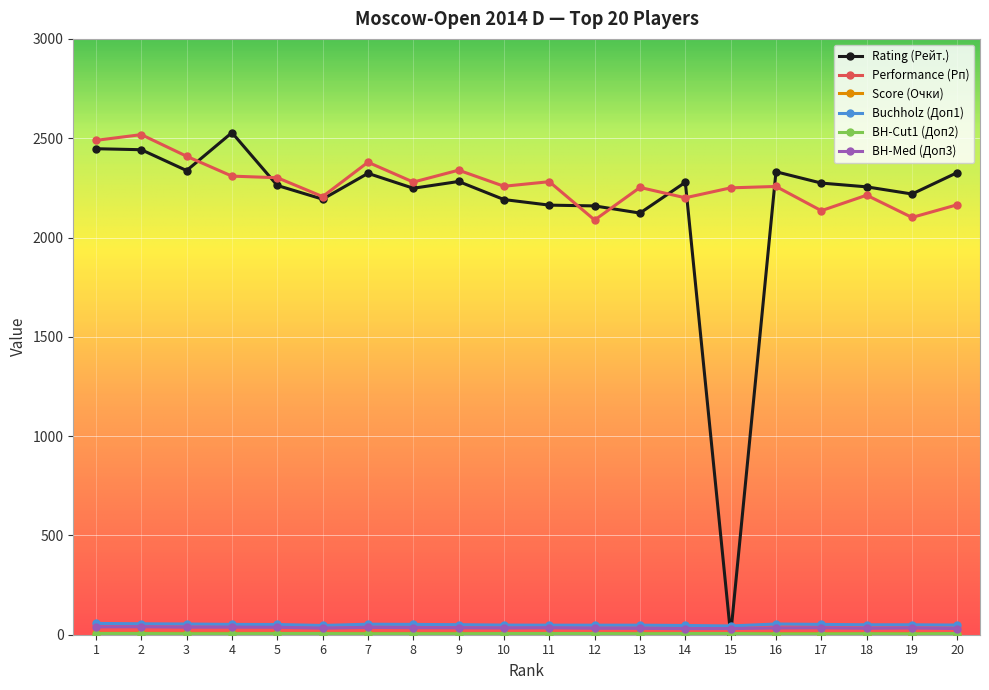

True or false: Buchholz (Доп1) has more than 1 interior local peaks.

True